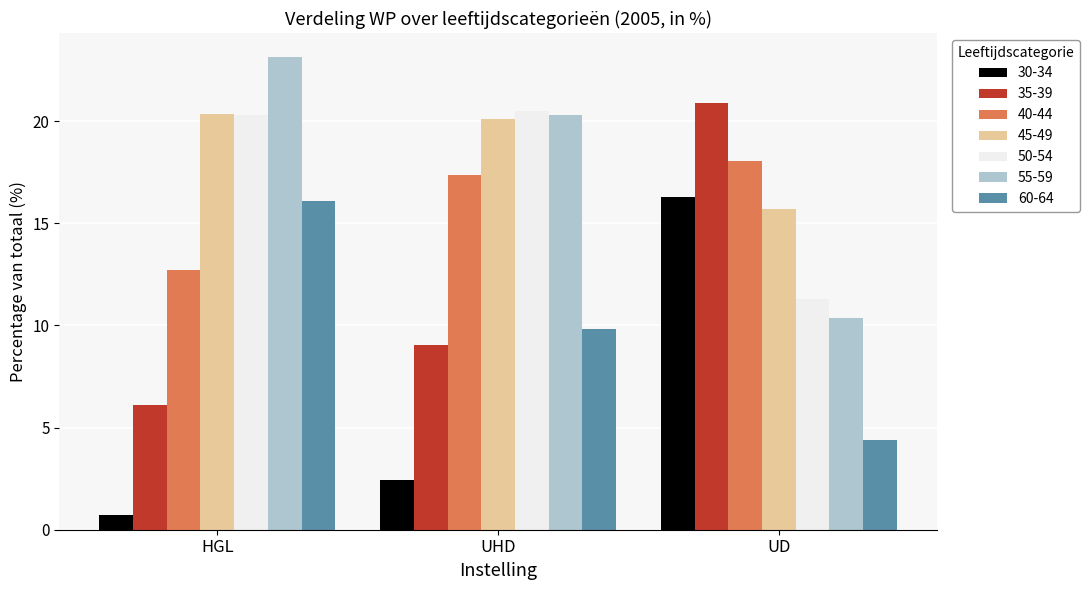

Rank the categories by 30-34 value from highest to lowest.

UD, UHD, HGL